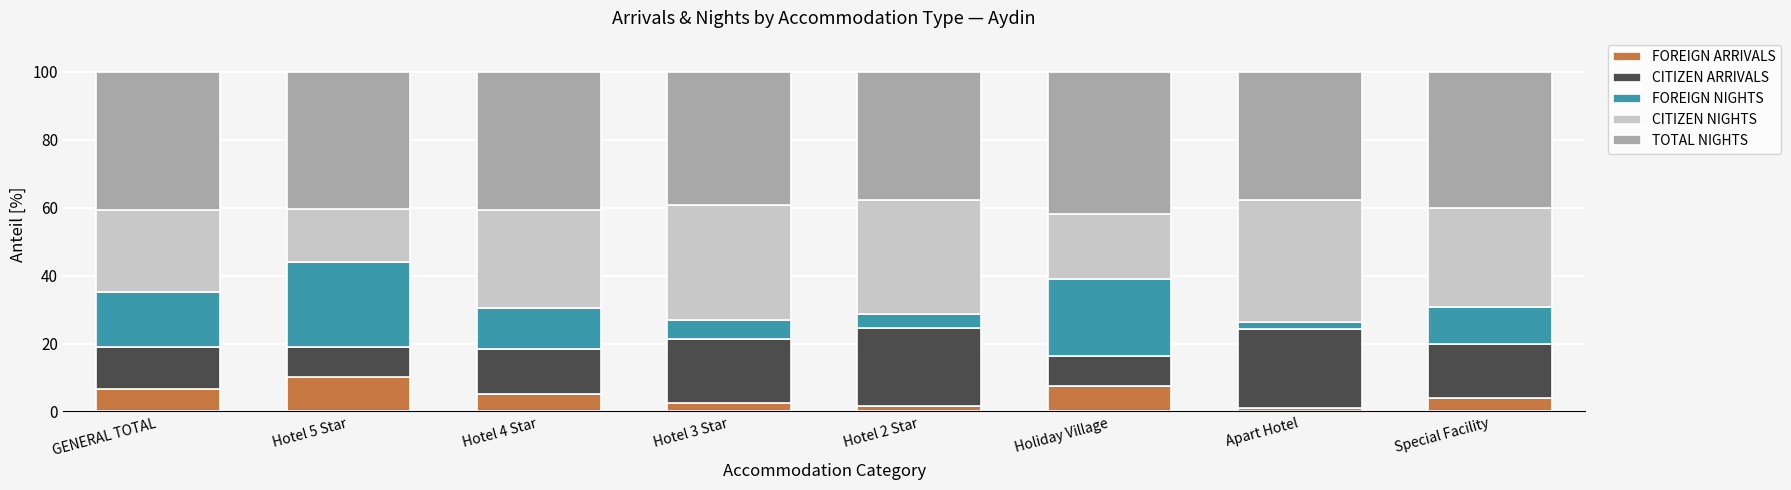

Are the bars grouped side by side (vs. stacked)?

No